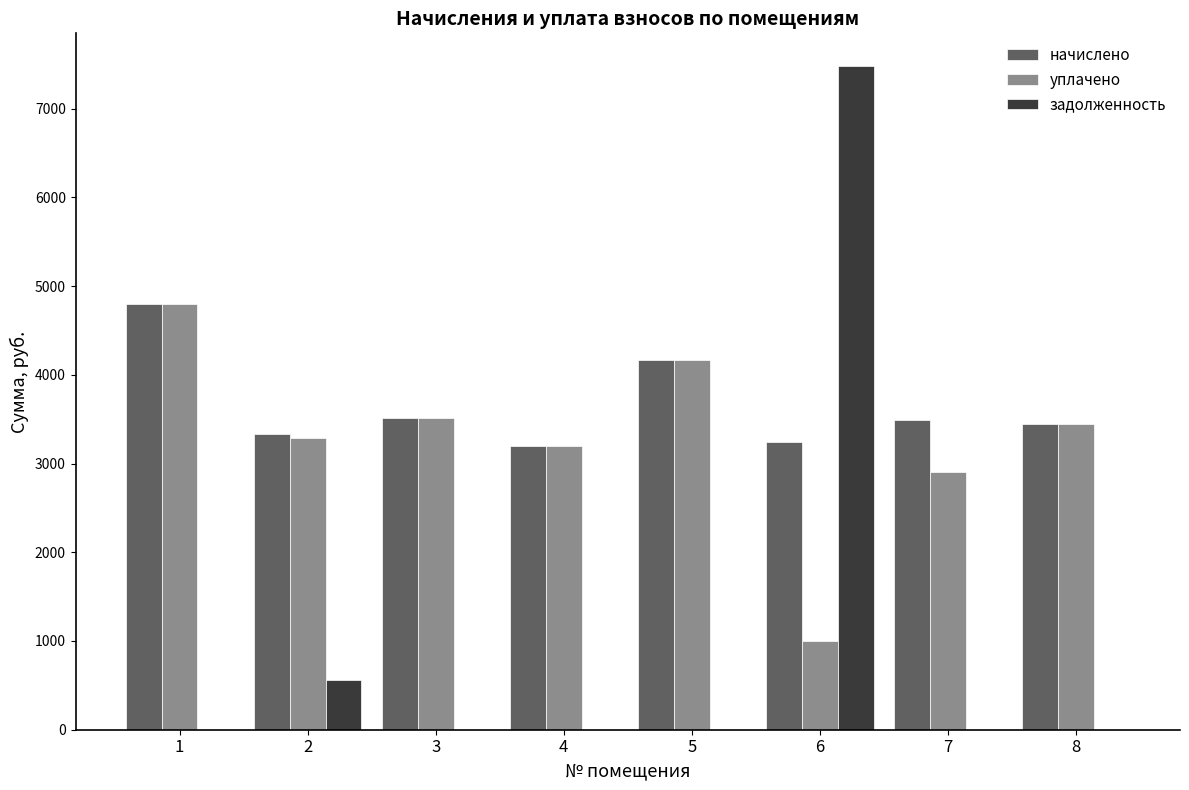

Are the bars horizontal?

No